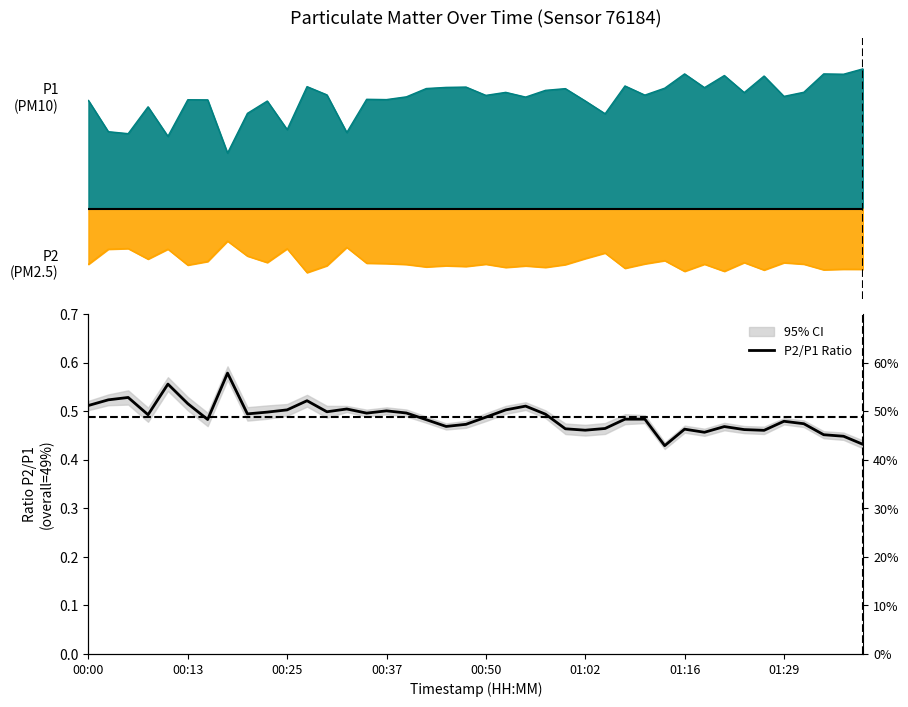

The chart shows a value of 0.1 at 00:37. True or false?

False